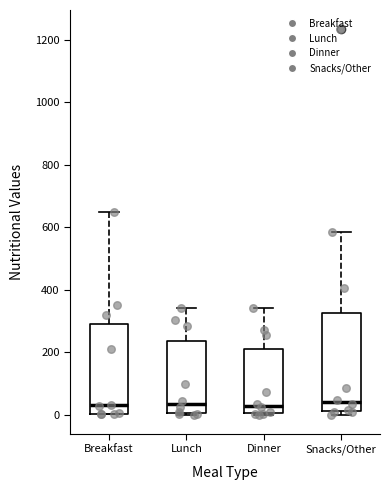

Reading left to right, transcribe this box plot: for each box, give where its median line is, the range the box spans, and where its two whiskers end, as read against the y-axis. The values are not printed on the chart, so give them approximately, as read against the axis.

Breakfast: median 40, box 0 to 300, whiskers 0 to 660
Lunch: median 40, box 0 to 240, whiskers 0 to 340
Dinner: median 20, box 0 to 220, whiskers 0 to 340
Snacks/Other: median 40, box 20 to 320, whiskers 0 to 580